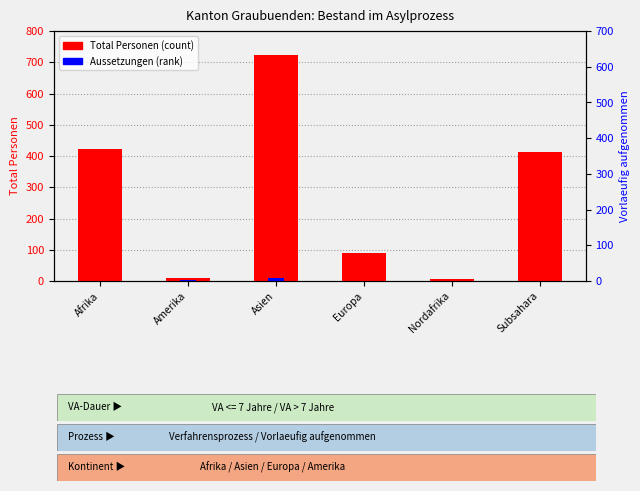

Does the chart contain any negative values?

No